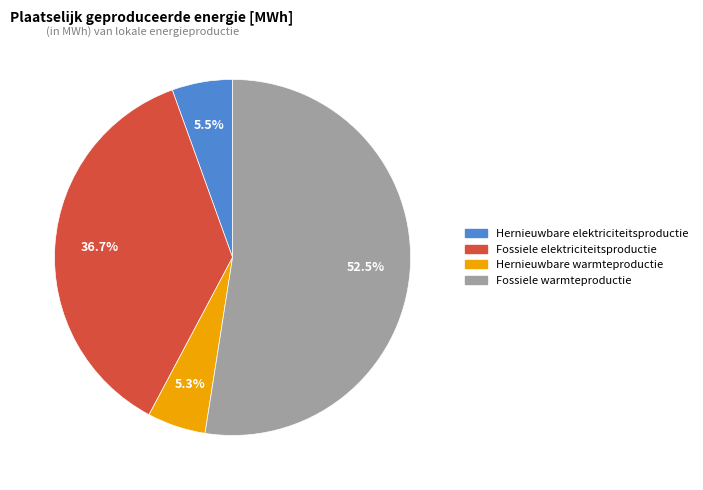

Is there any slice that represents more than half of the pie?

Yes